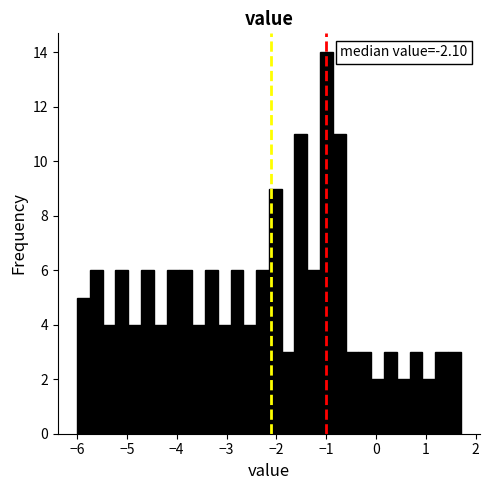

Around what value on the x-axis is the tallest bar? Give the approximate position of its centre, as read against the axis.

-1.0